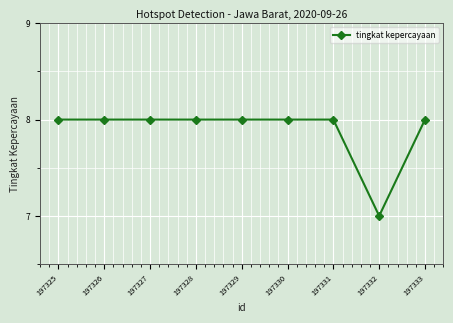

What is the value of the 6th point from the left?

8